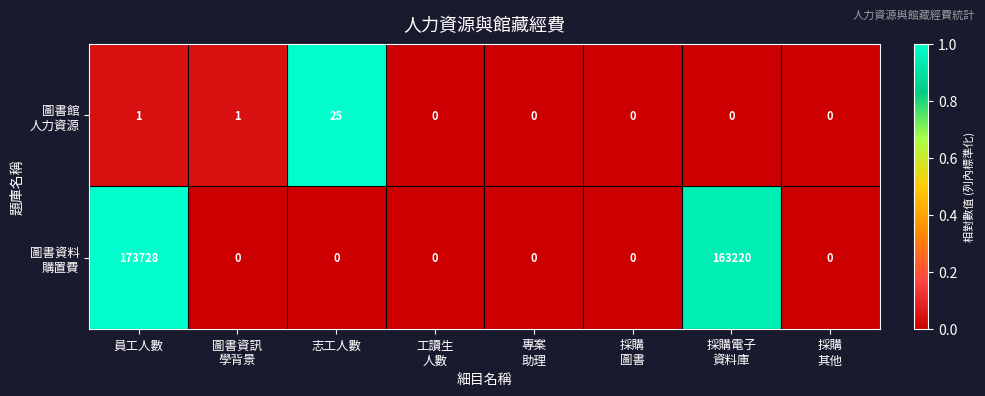

Which label corresponds to the largest value in the chart?

員工人數